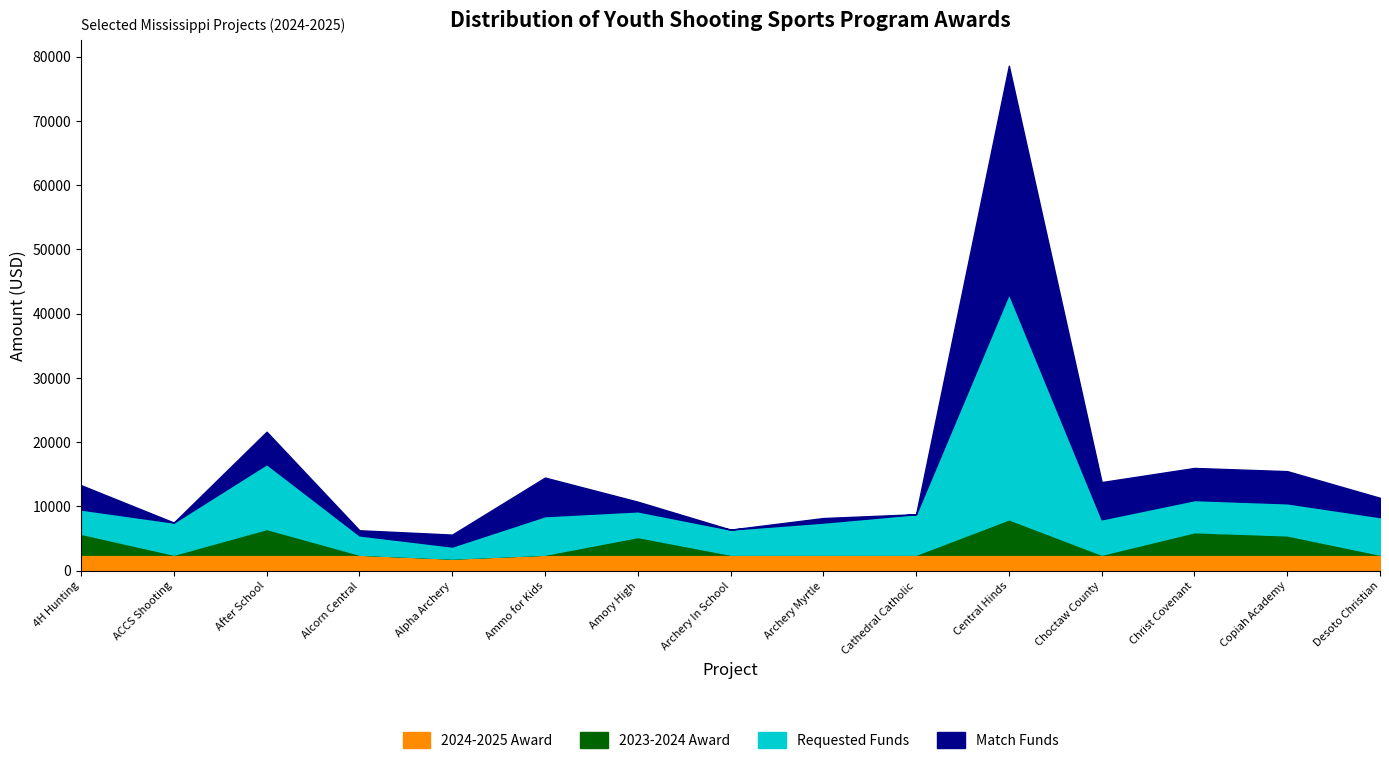

Which category has the highest value across all series?

Central Hinds